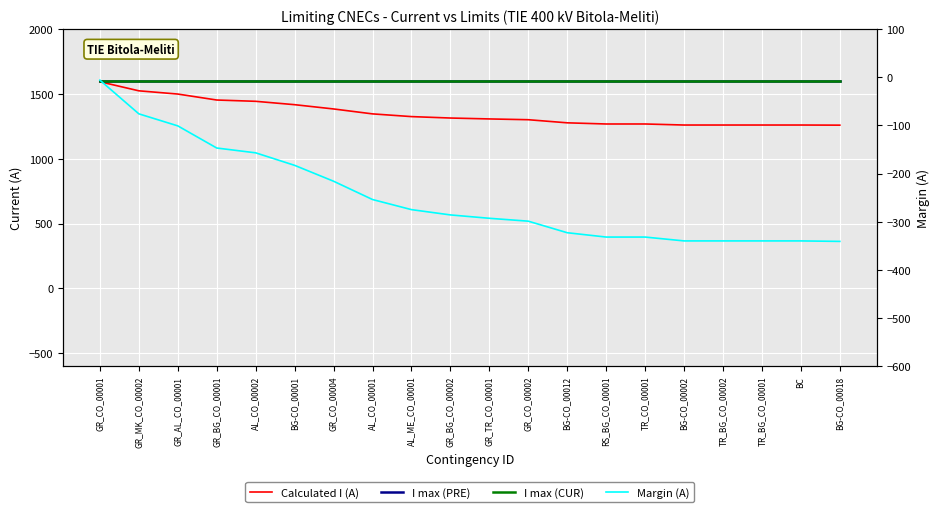

Count the number of data series in this chart.

4